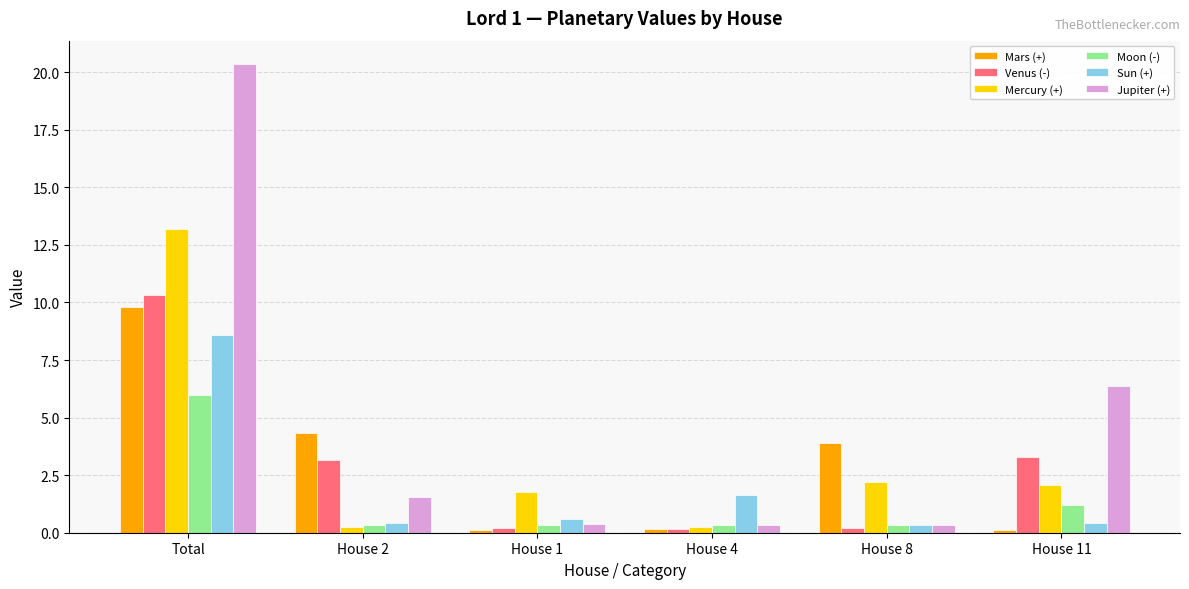

How many categories are shown in the chart?

6